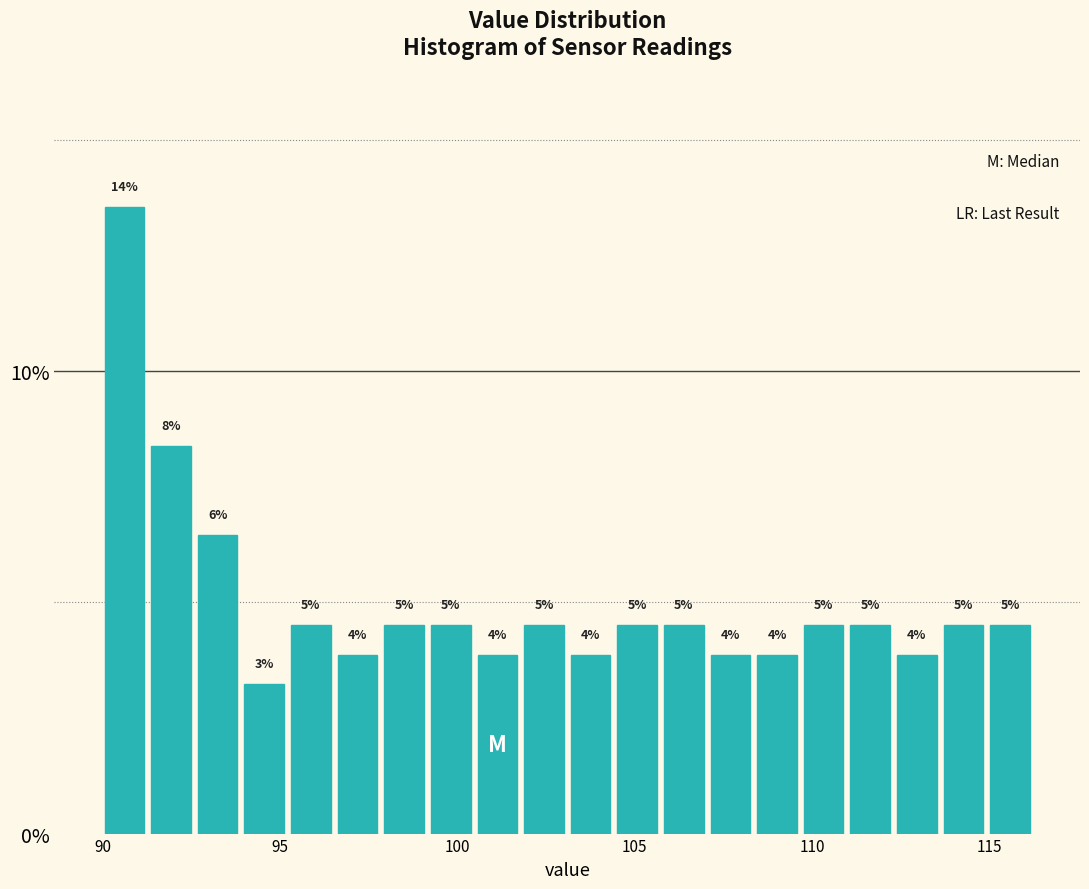

Read against the x-axis, roughly where is the centre of the tallest bar?

90.5